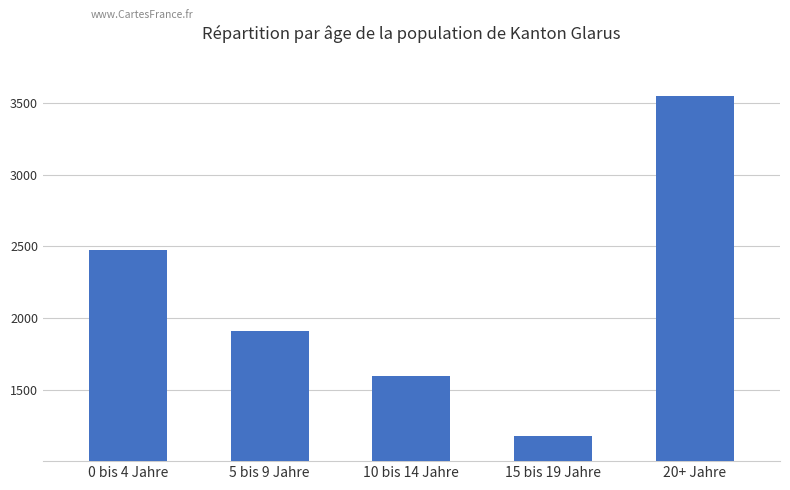

What is the average value?

2139